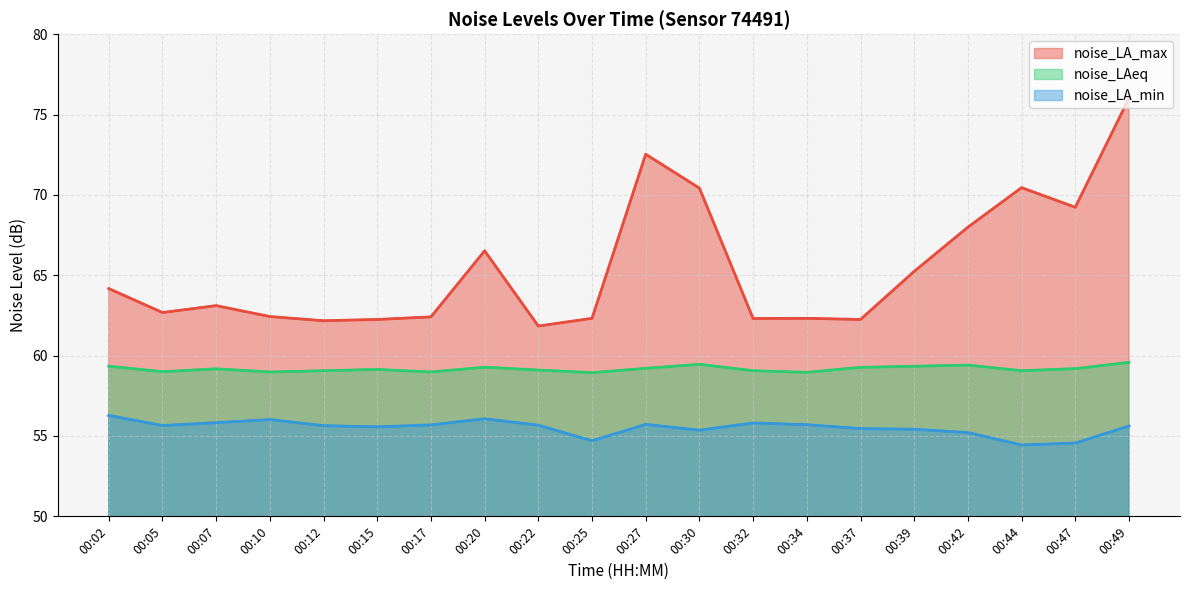

What is the maximum value shown in the chart?

76.0